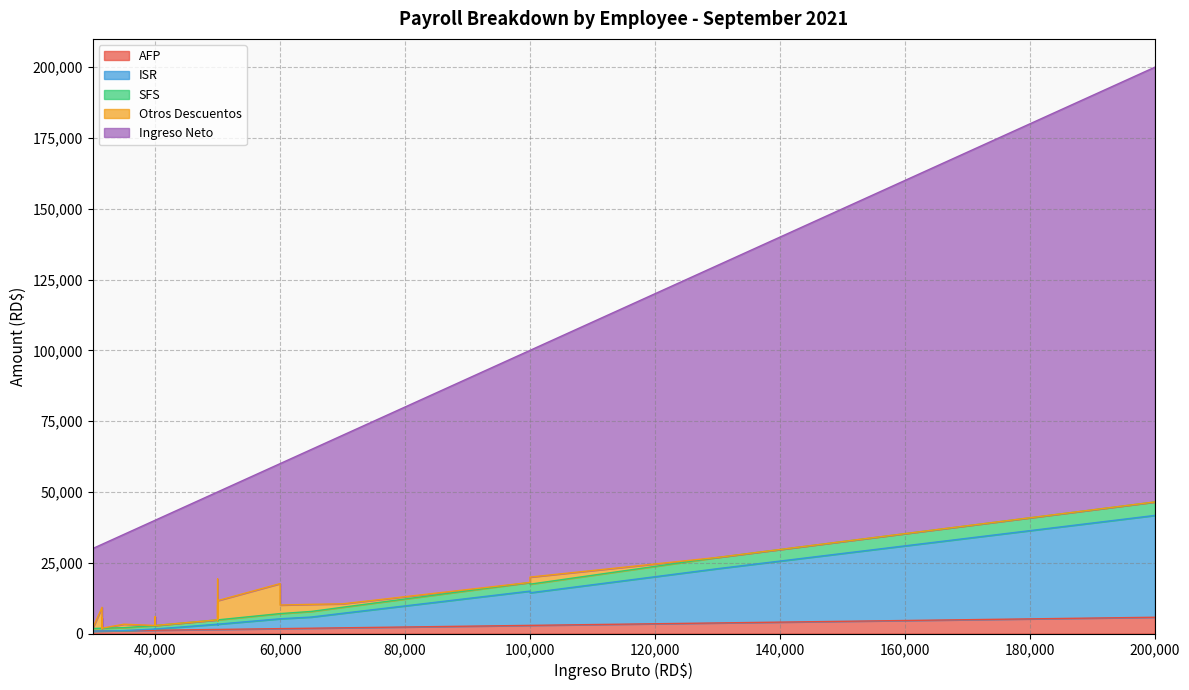

True or false: Ingreso Neto has more than 1 points higher than both neighbors.

True